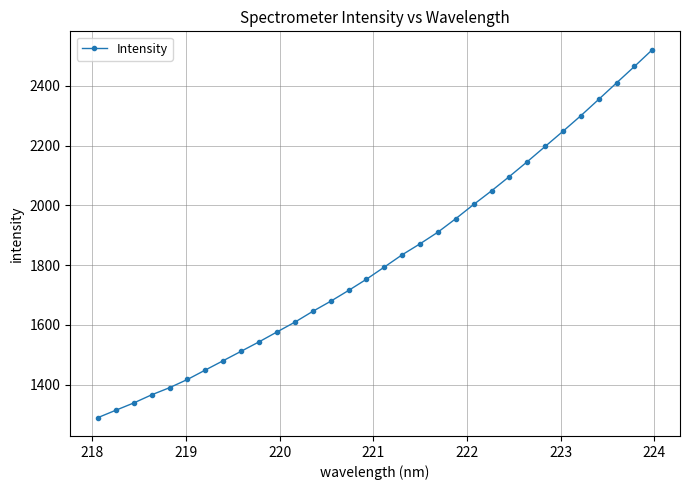

What is the difference between the maximum and minimum values?

1231.8